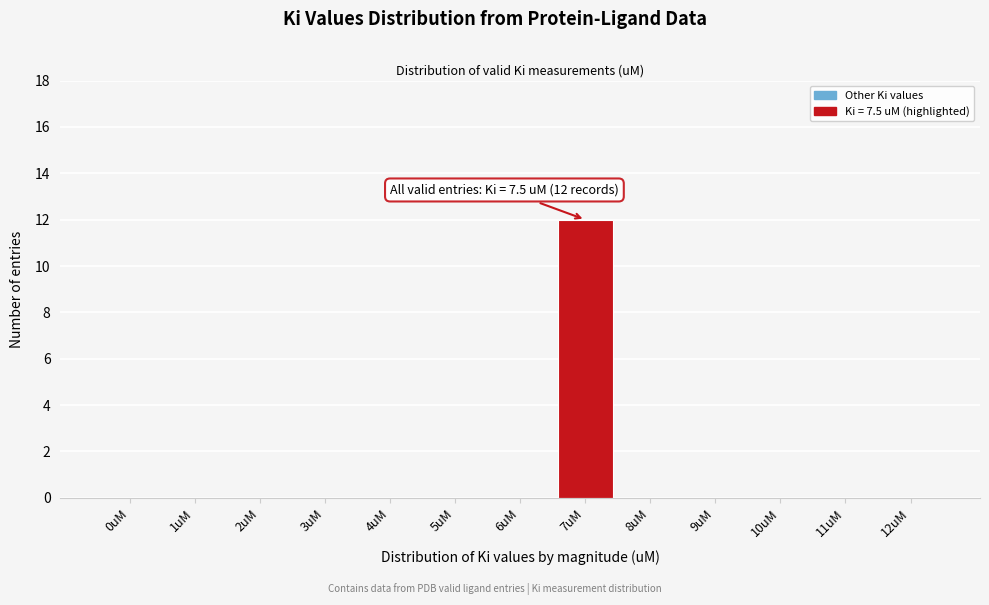

Reading left to right, list all the values displayed in this chart.

0uM=0	1uM=0	2uM=0	3uM=0	4uM=0	5uM=0	6uM=0	7uM=12	8uM=0	9uM=0	10uM=0	11uM=0	12uM=0